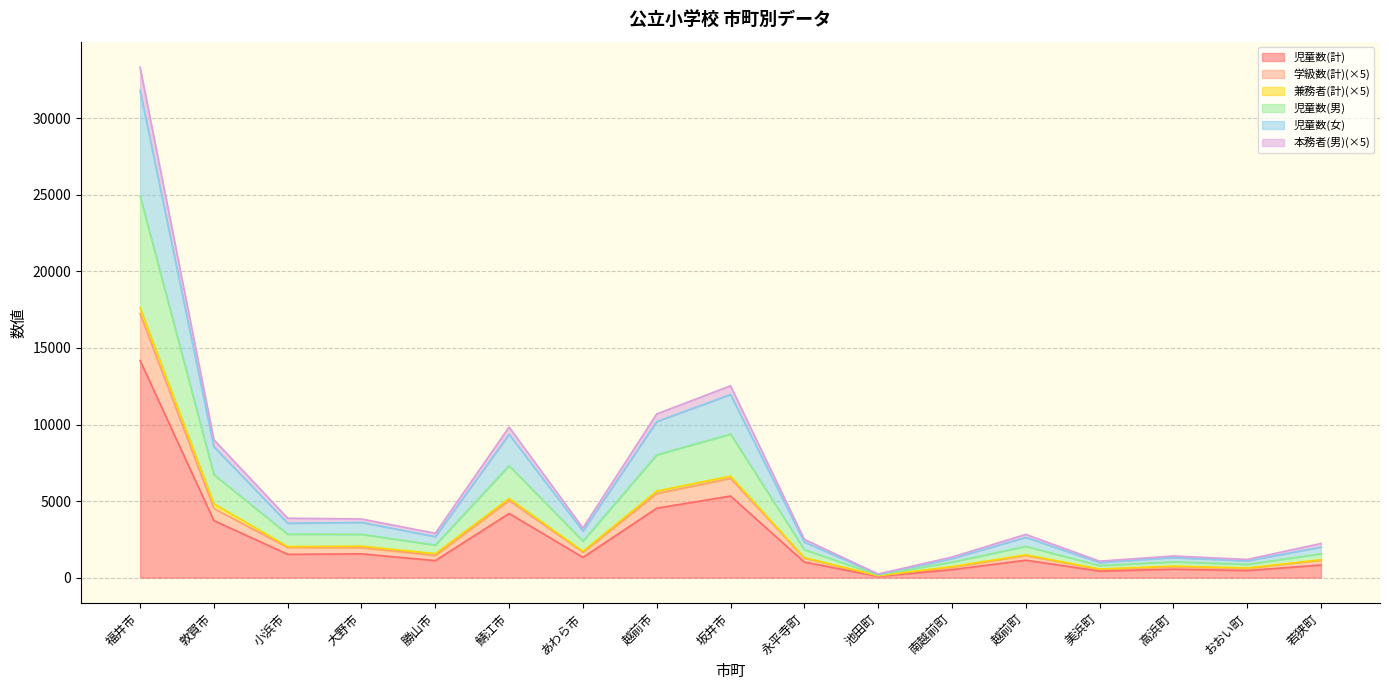

What is the lowest value of the 児童数(計) series?

85